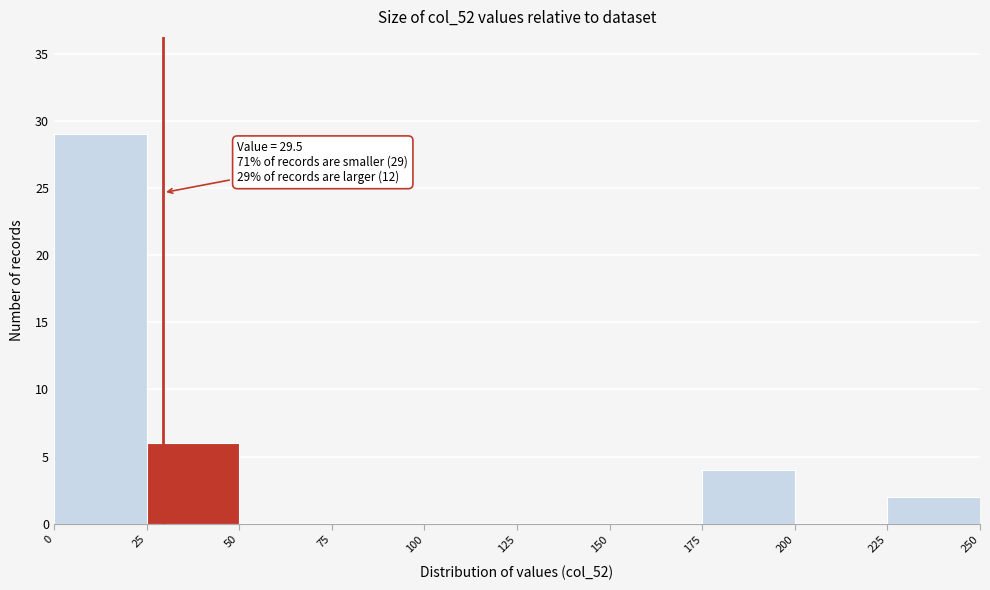

Over which range of the x-axis is the bar tallest?

0 to 25